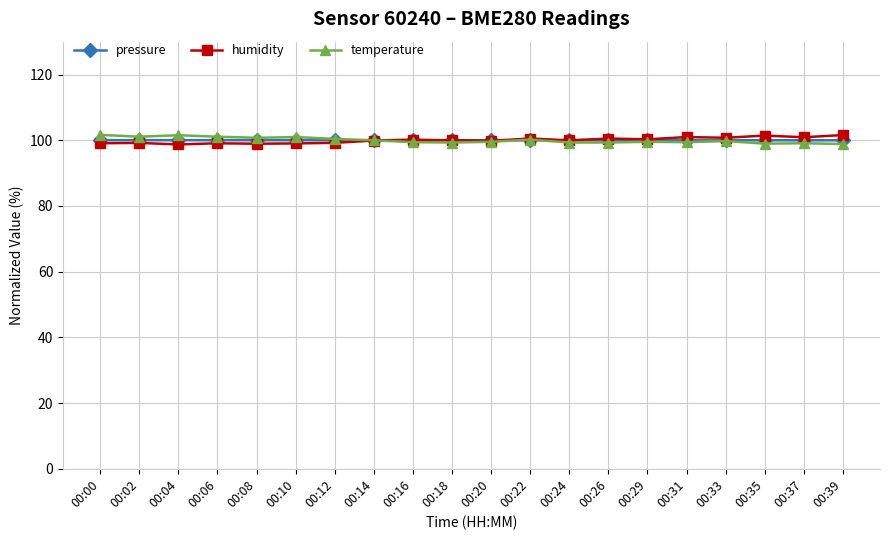

What is the difference between the maximum and minimum values in the humidity series?

2.9